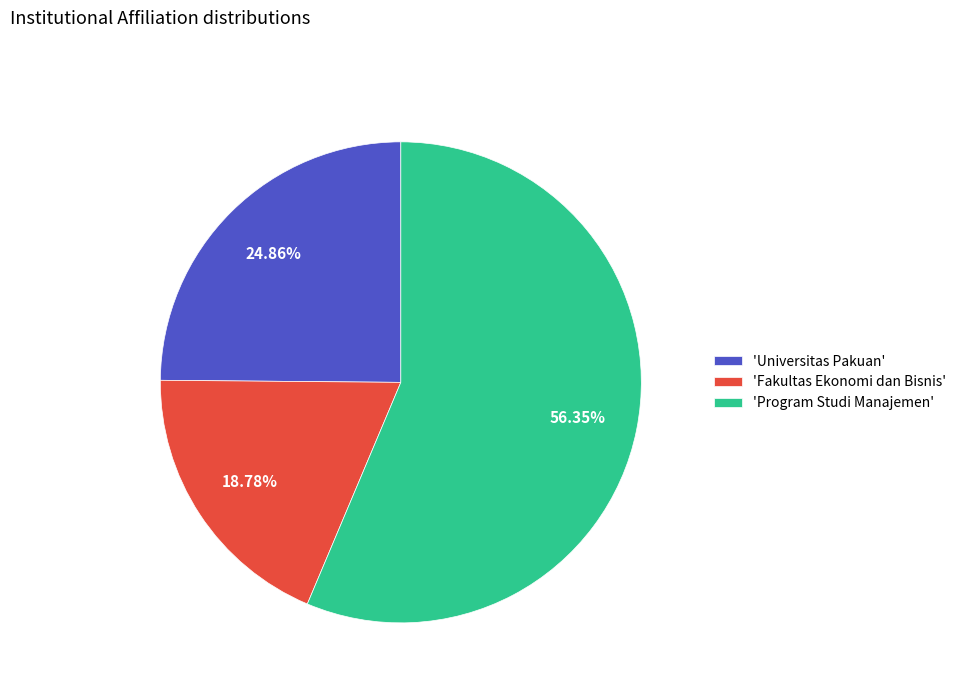

Is the sum of 'Program Studi Manajemen' and 'Fakultas Ekonomi dan Bisnis' greater than half?

Yes